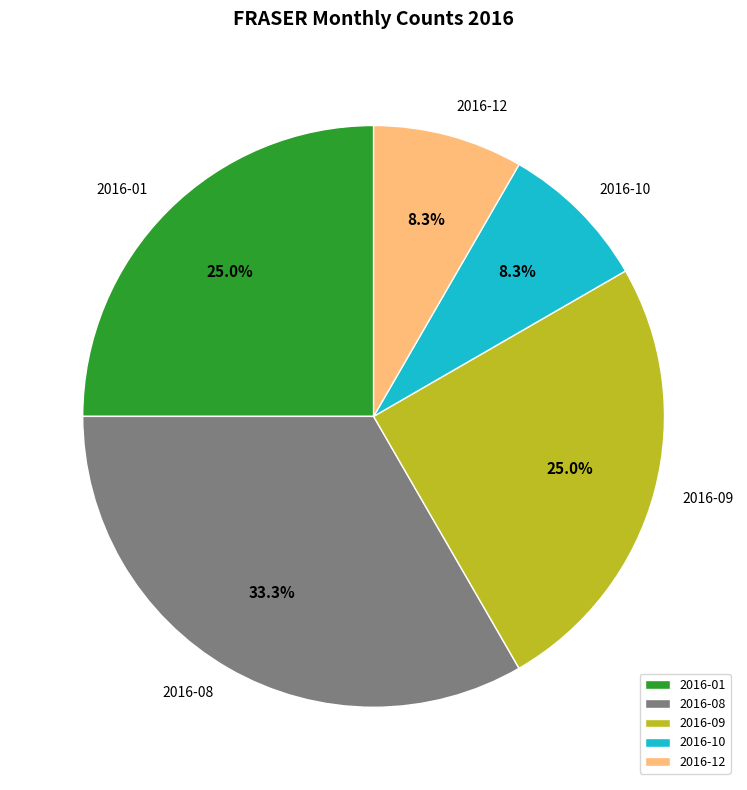

Is 2016-10 the majority of the pie?

No